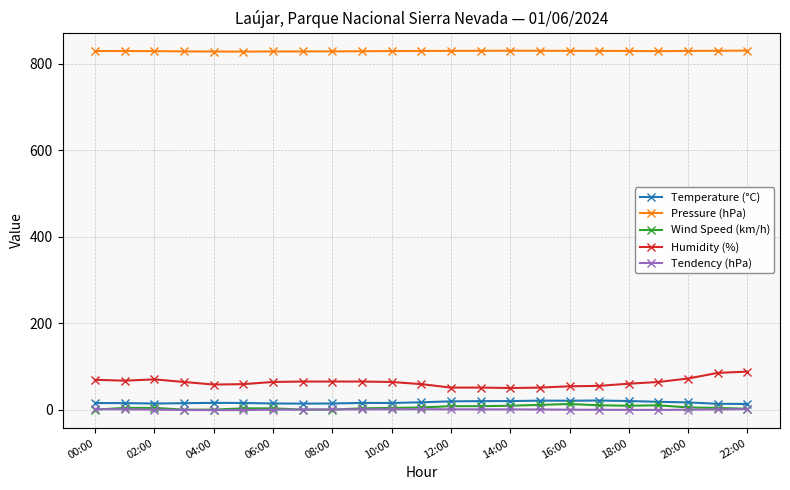

True or false: Tendency (hPa) and Temperature (°C) cross at least once.

False